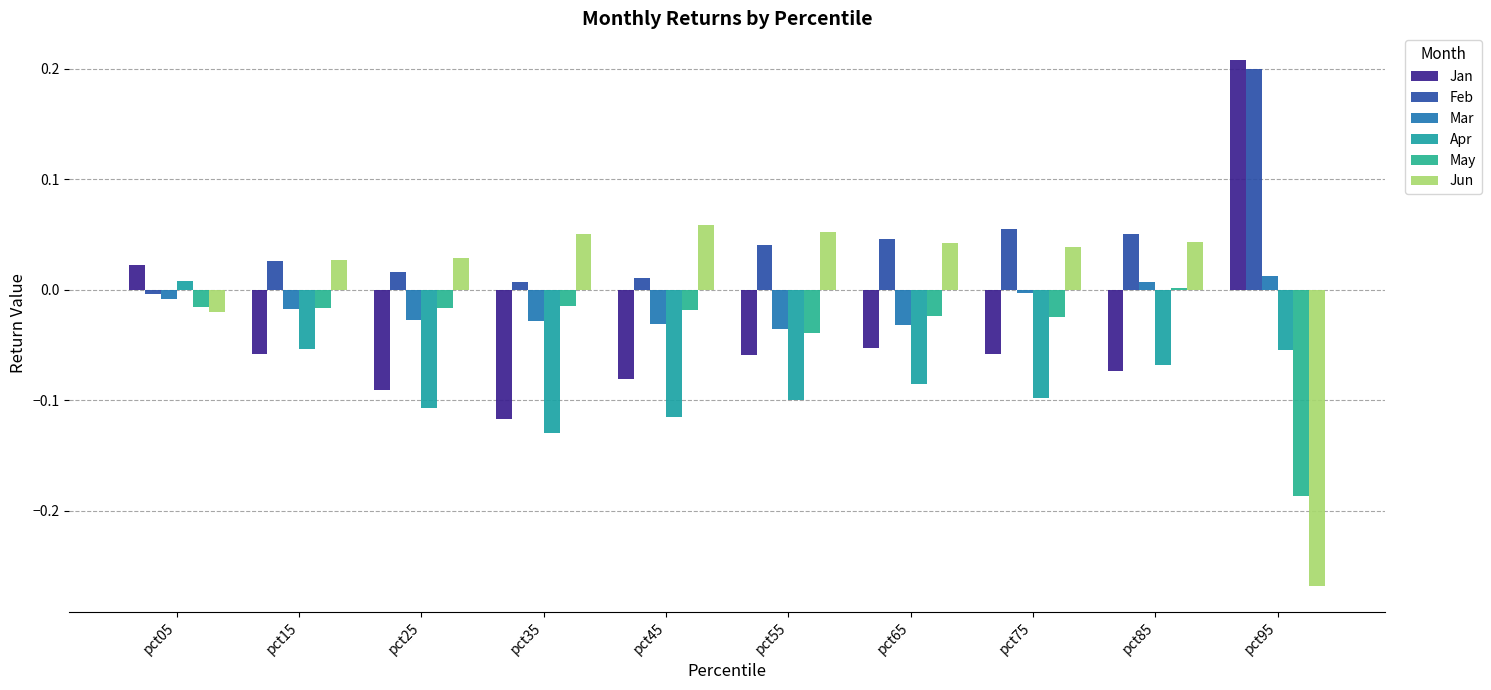

The value of Jun at pct25 is 0.0. True or false?

True